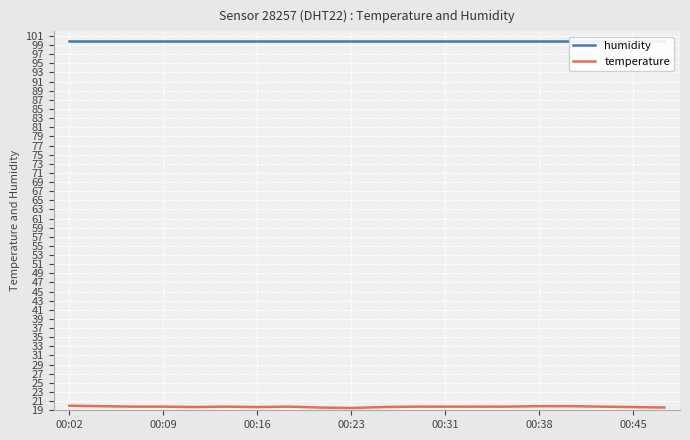

Which category has the highest value across all series?

00:02